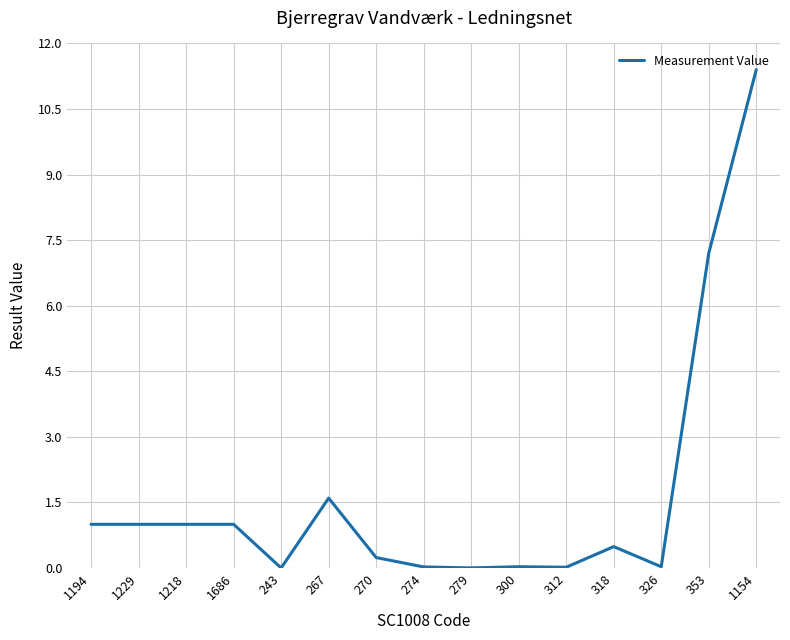

What is the change in value from 267 to 318?

-1.1